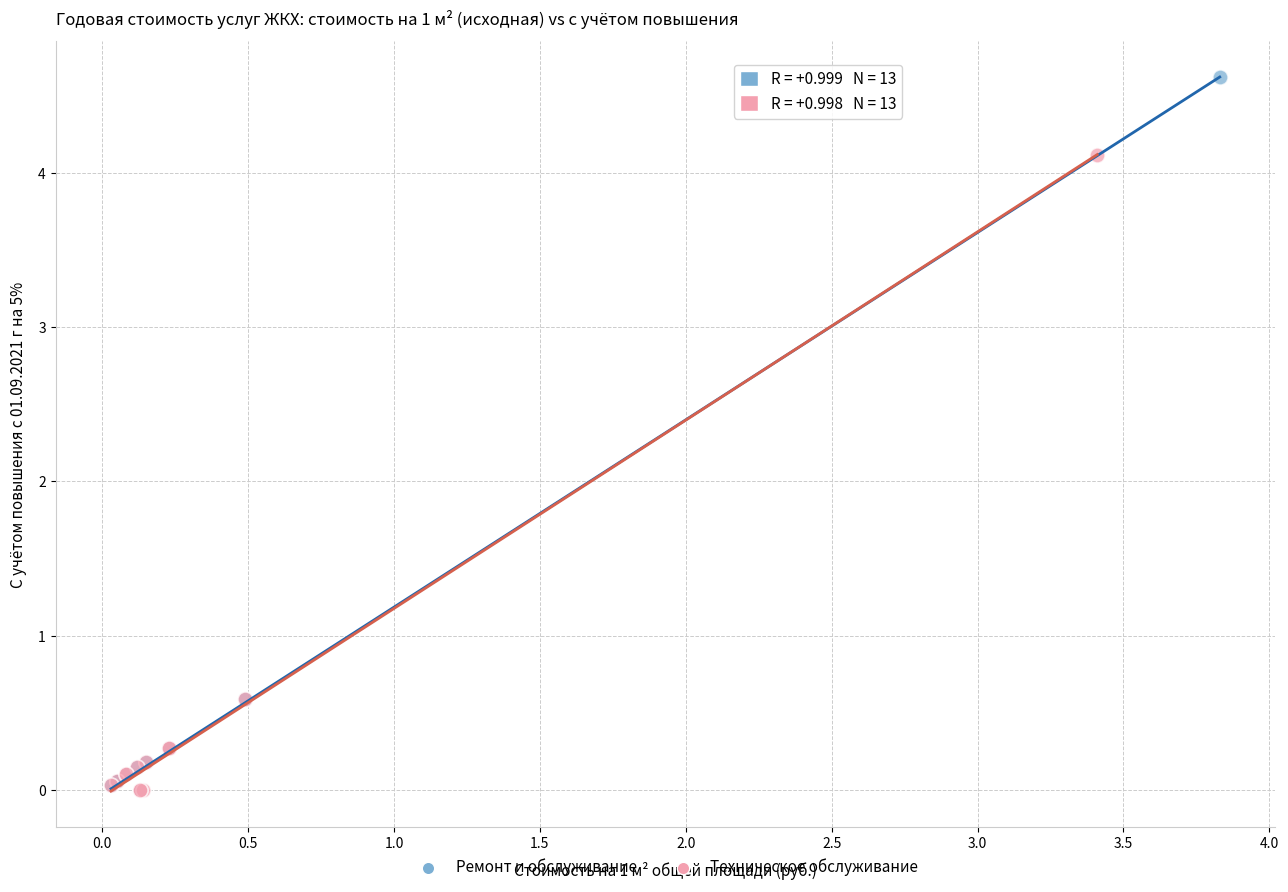

What are all the series names shown in the legend?

Ремонт и обслуживание, Техническое обслуживание